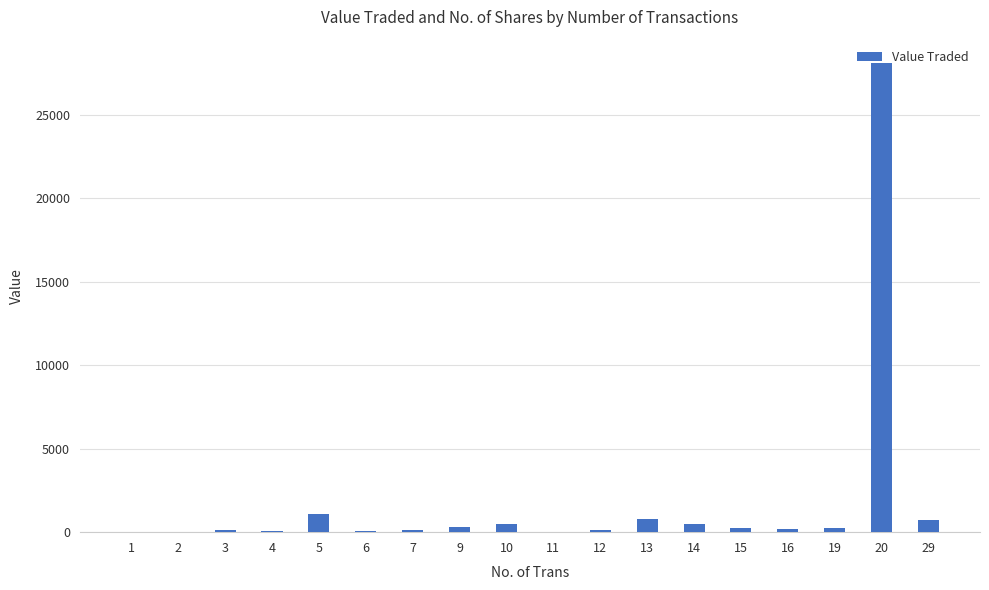

How many categories are shown in the chart?

18